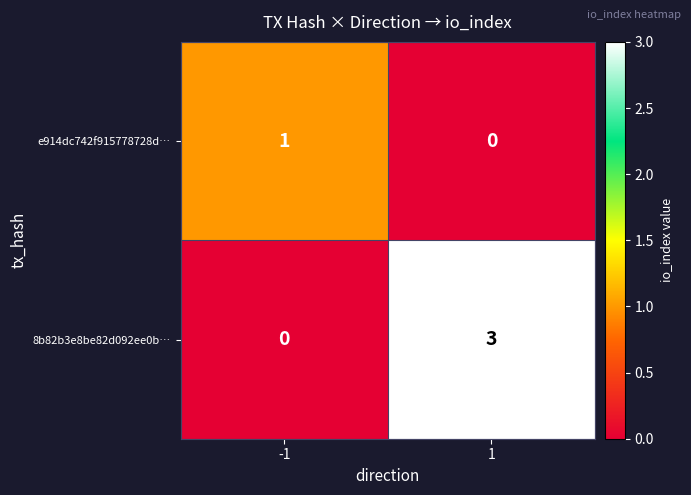

Reading left to right, list all the values displayed in this chart.

e914dc742f915778728d…: 1	0
8b82b3e8be82d092ee0b…: 0	3